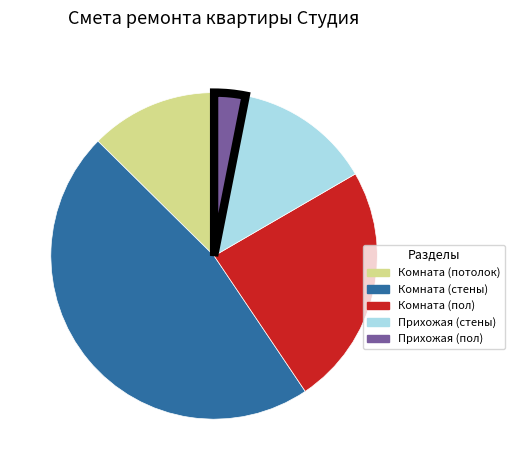

Is the sum of Комната (потолок) and Прихожая (стены) greater than half?

No